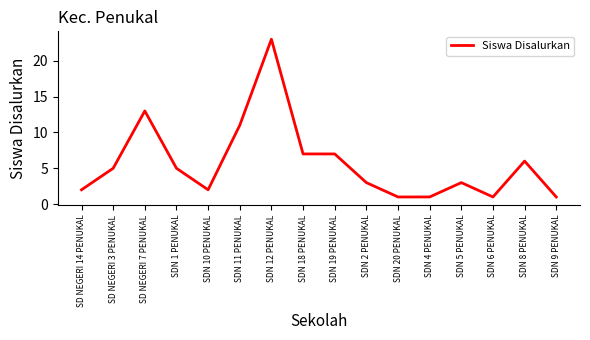

Which label corresponds to the largest value in the chart?

SDN 12 PENUKAL